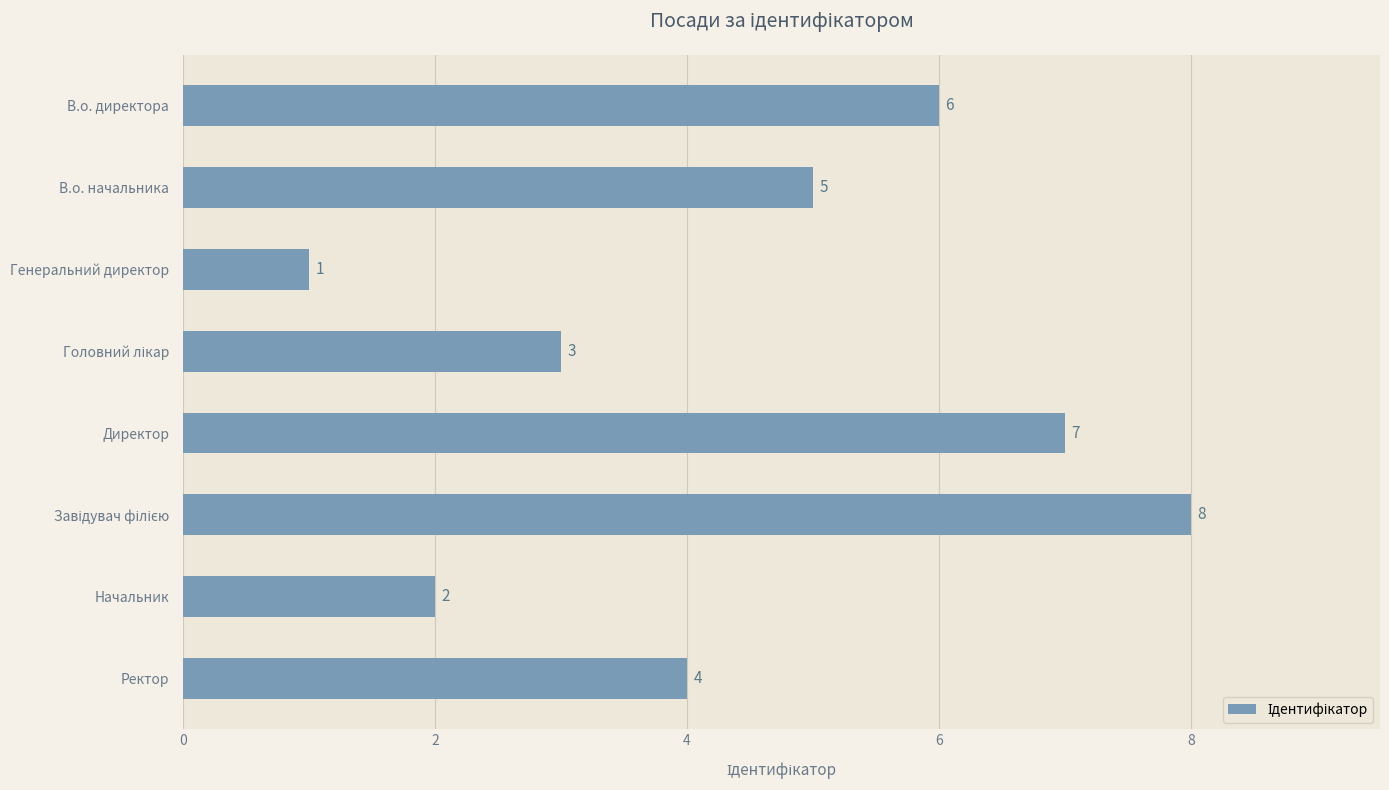

What is the difference between the second highest and second lowest values?

5